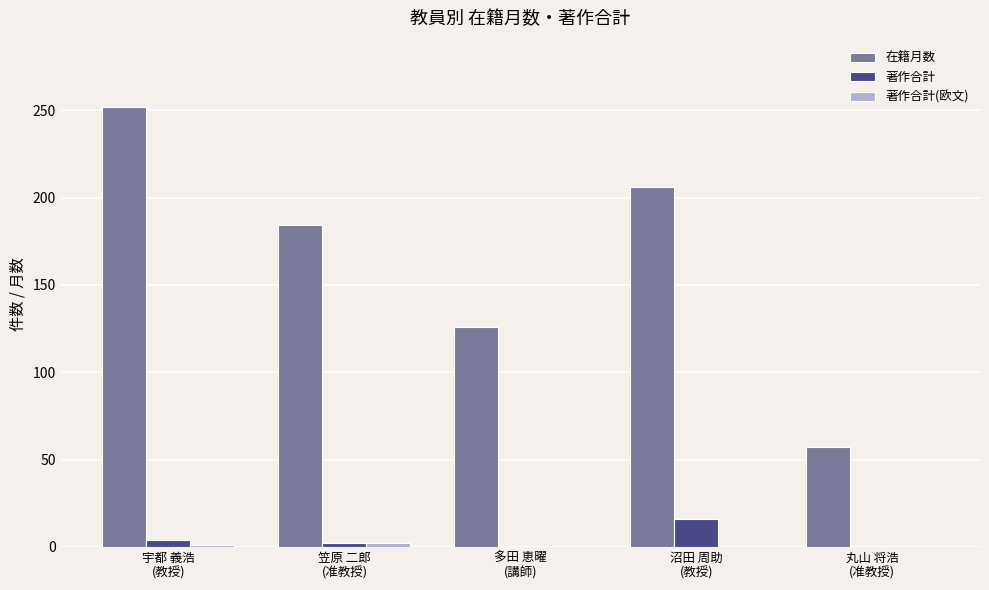

How many categories are shown in the chart?

5